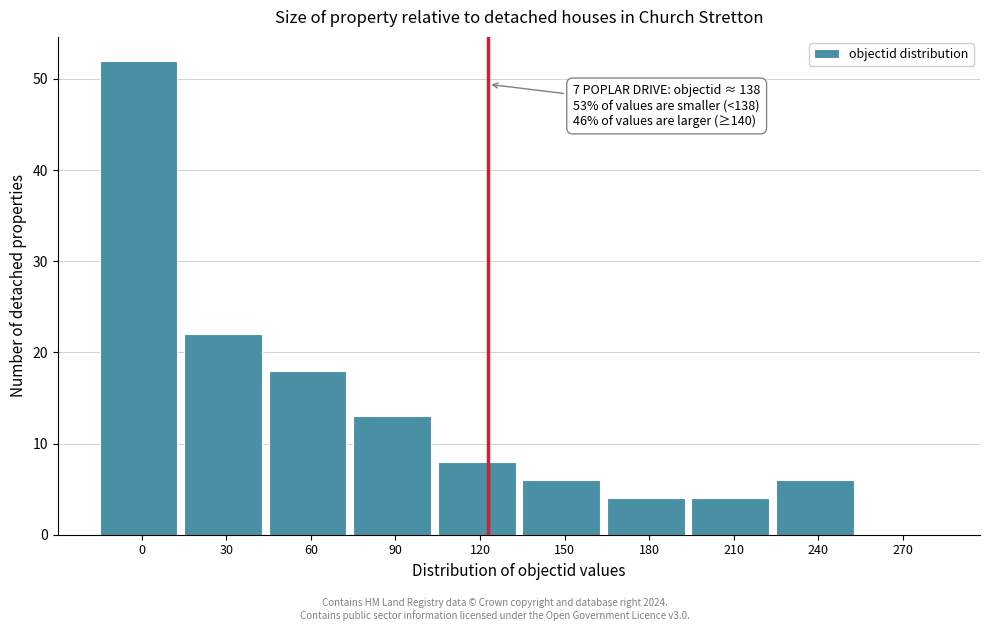

Reading left to right, extract all data points from this chart.

0=52	30=22	60=18	90=13	120=8	150=6	180=4	210=4	240=6	270=0